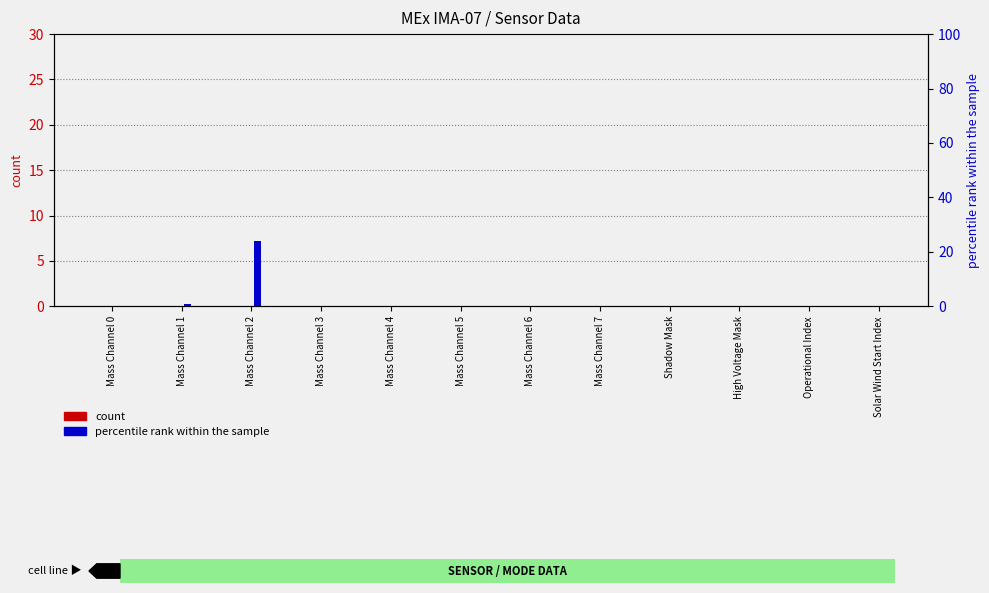

What are all the series names shown in the legend?

count, percentile rank within the sample